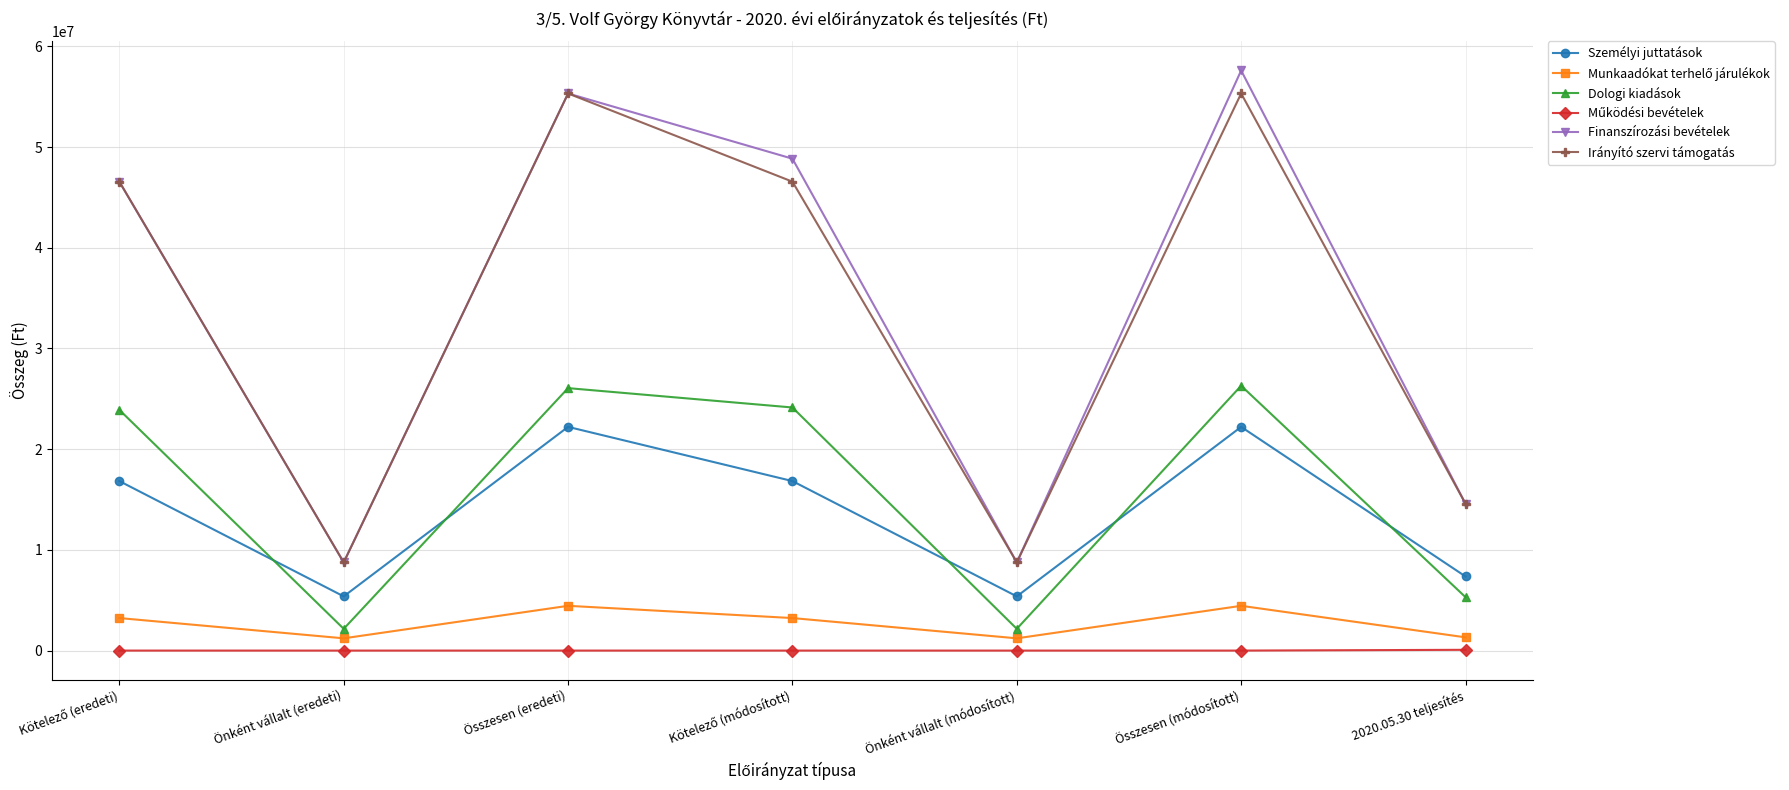

True or false: Irányító szervi támogatás and Személyi juttatások cross at least once.

False